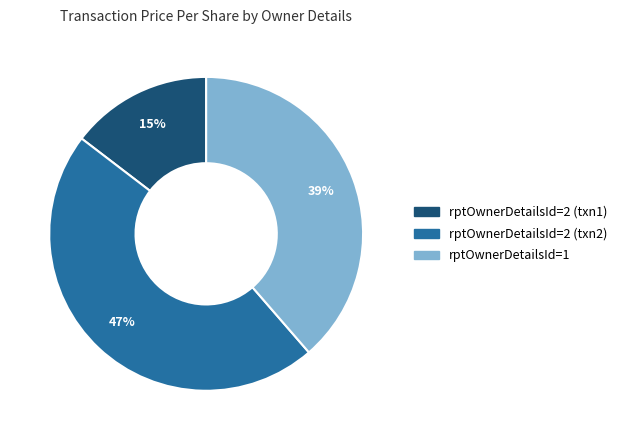

Count the number of slices in the pie.

3